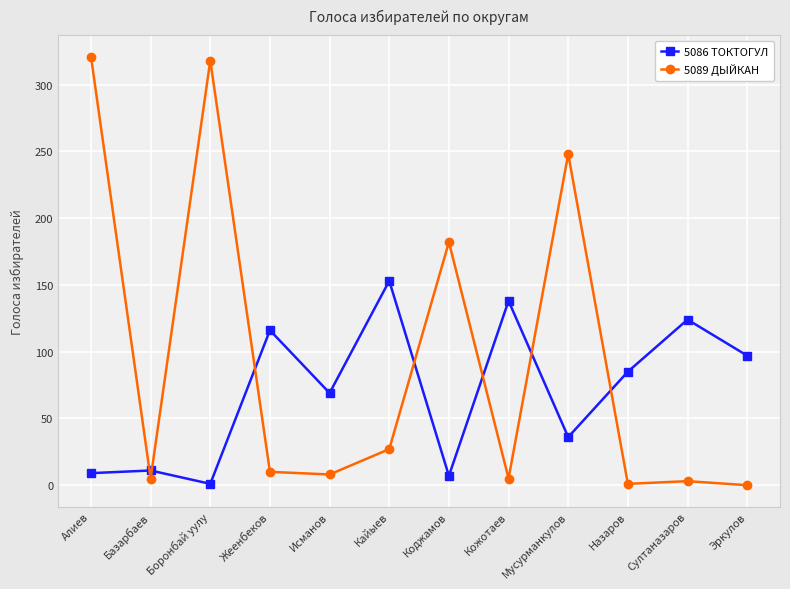

Rank the series by their maximum value, from highest to lowest.

5089 ДЫЙКАН, 5086 ТОКТОГУЛ